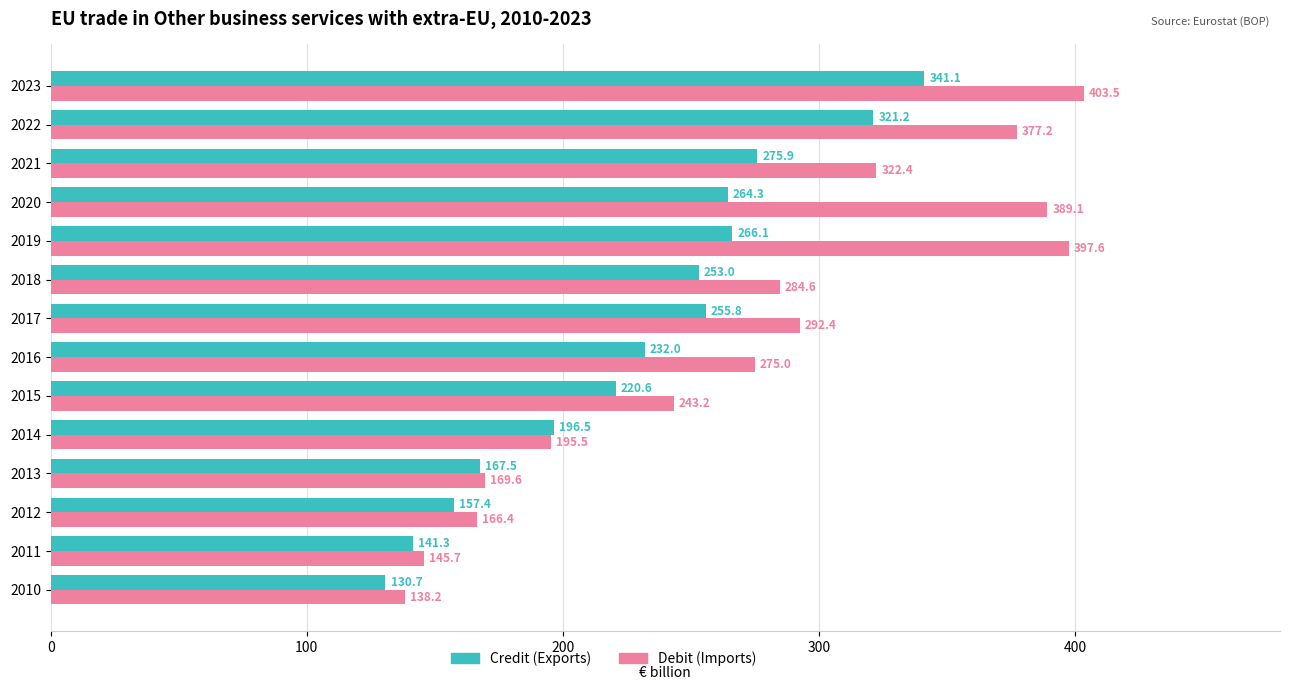

The Credit (Exports) series shows 167.5 at 2013. True or false?

True